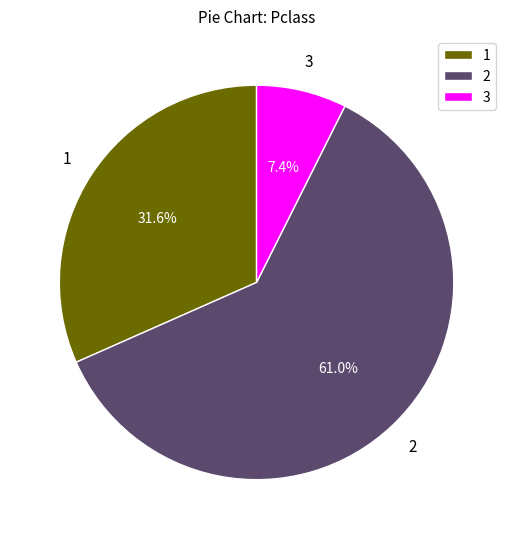

How many slices are in this pie chart?

3